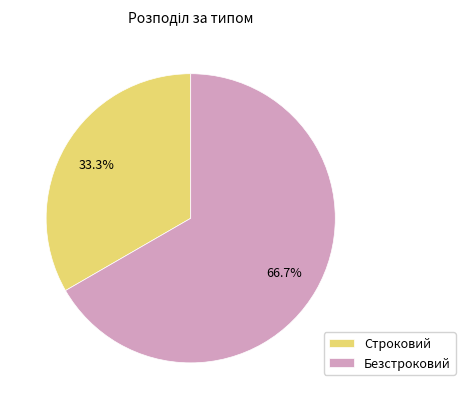

How many slices are in this pie chart?

2